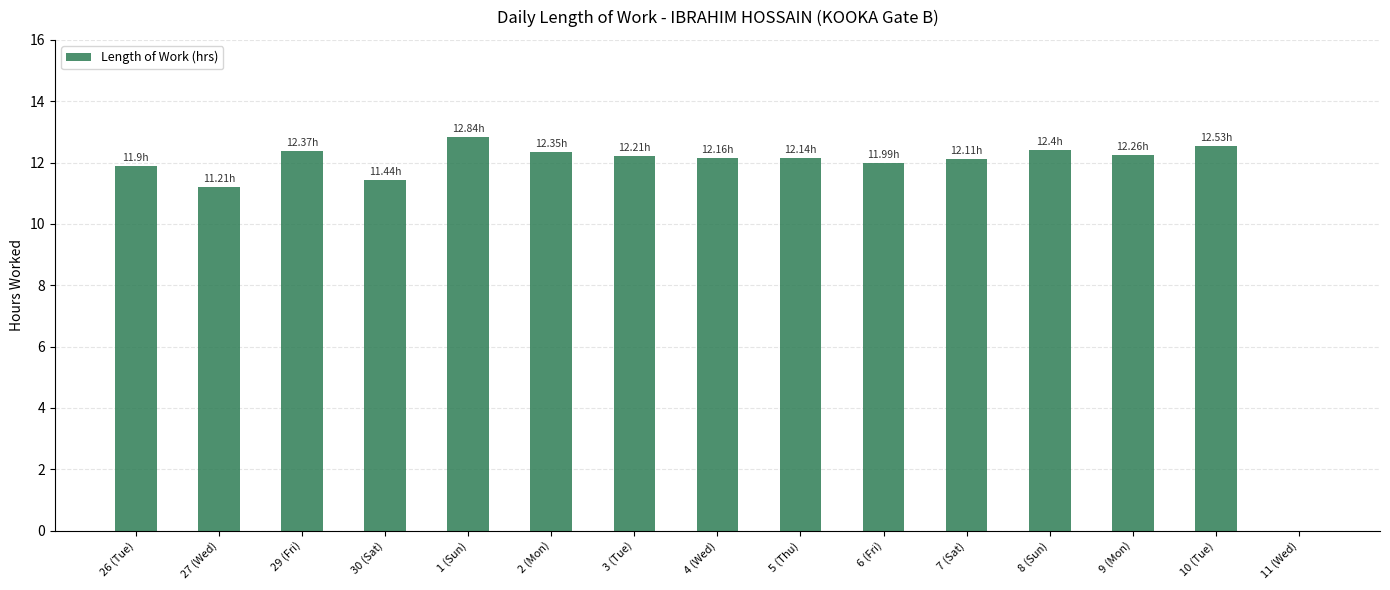

Where is the data nearest to the value 6?

27 (Wed)